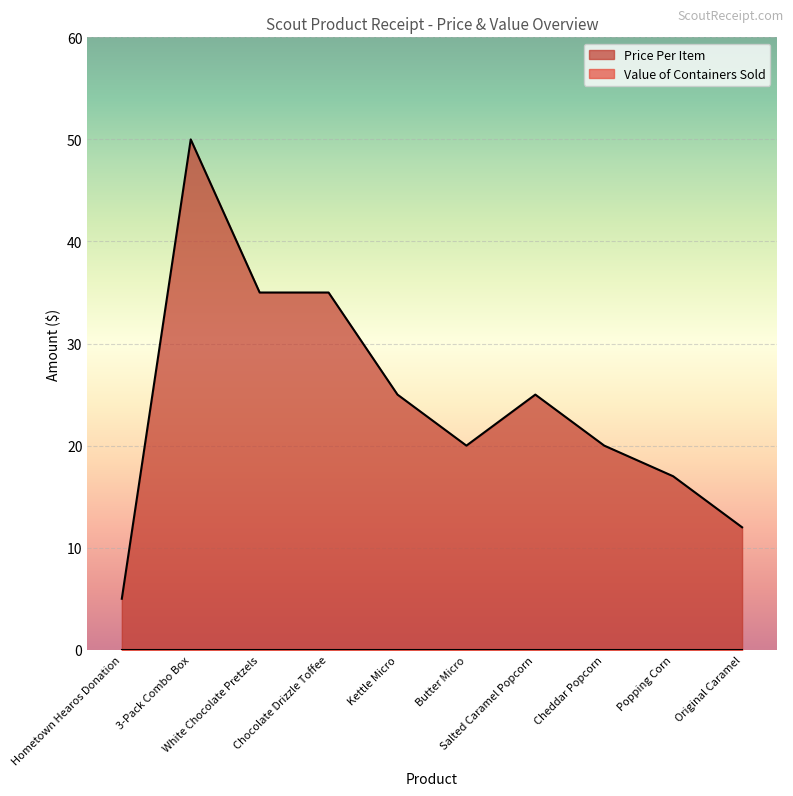

Reading left to right, extract all data points from this chart.

5	50	35	35	25	20	25	20	17	12